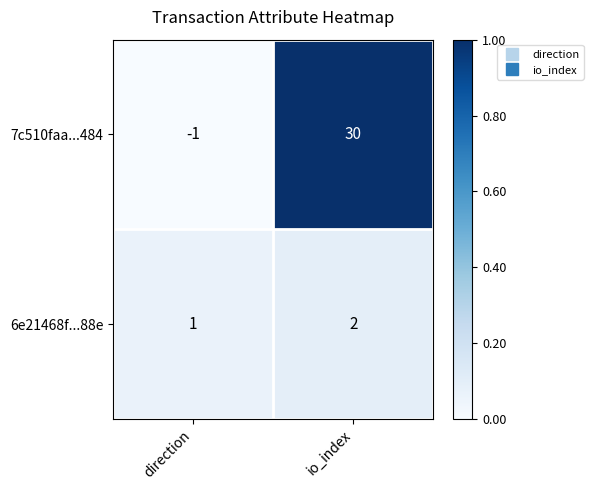

What is the difference between the 7c510faa...484 values at io_index and direction?

31